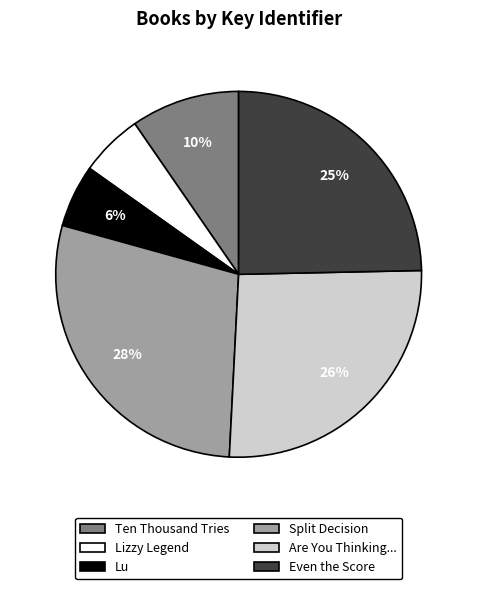

Is there any slice that represents more than half of the pie?

No